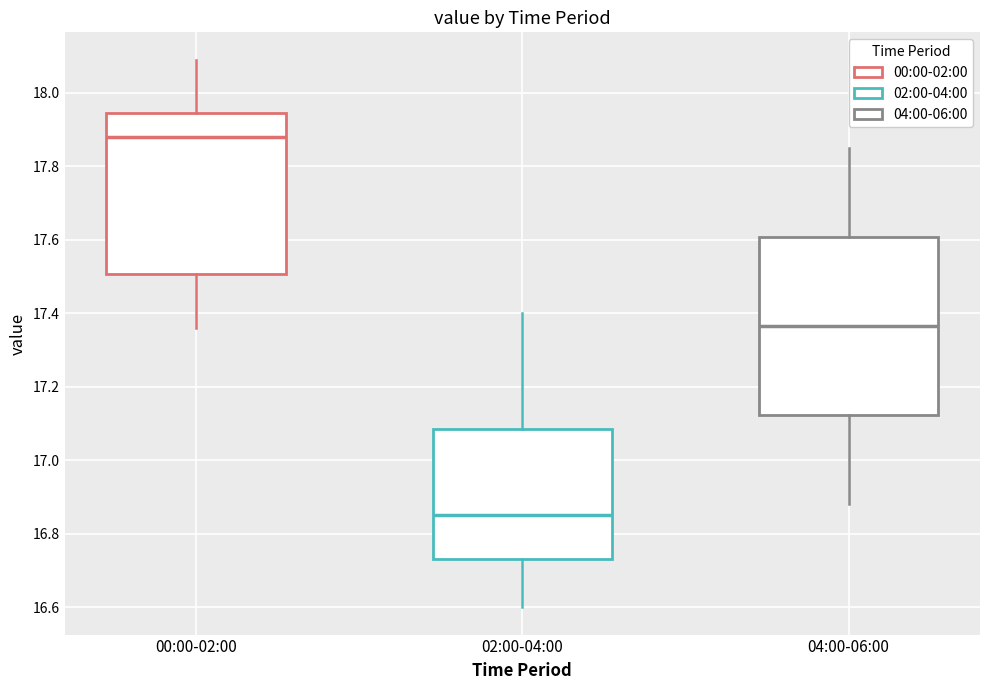

Reading left to right, transcribe this box plot: for each box, give where its median line is, the range the box spans, and where its two whiskers end, as read against the y-axis. The values are not printed on the chart, so give them approximately, as read against the axis.

00:00-02:00: median 17.88, box 17.50 to 17.94, whiskers 17.36 to 18.10
02:00-04:00: median 16.86, box 16.74 to 17.08, whiskers 16.60 to 17.40
04:00-06:00: median 17.36, box 17.12 to 17.60, whiskers 16.88 to 17.86